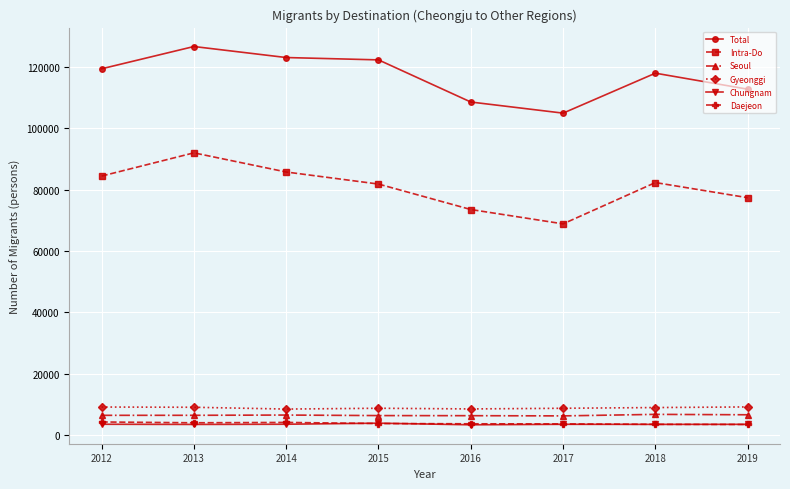

True or false: Chungnam has more than 0 interior local peaks.

True